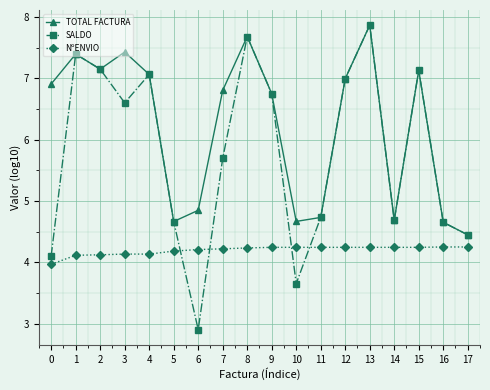

The value of SALDO at 0 is 1.2. True or false?

False